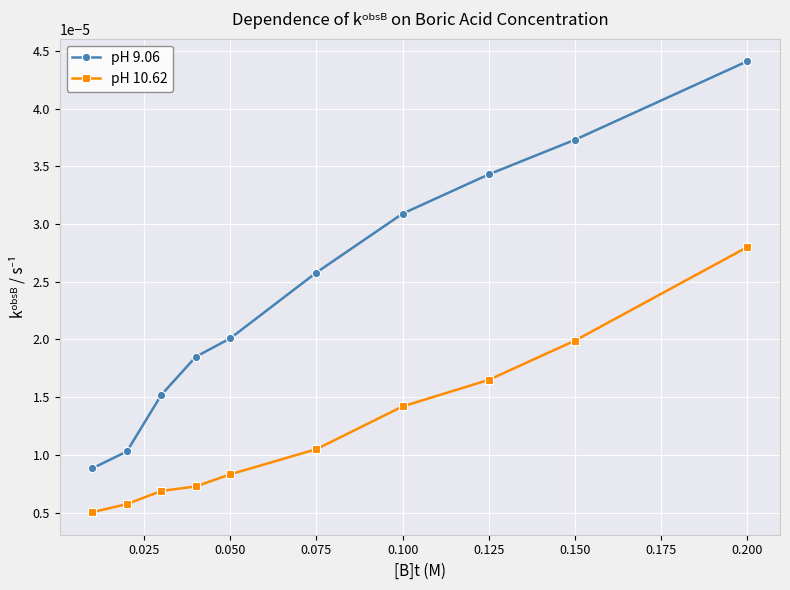

Which series has the largest total across all categories?

pH 9.06